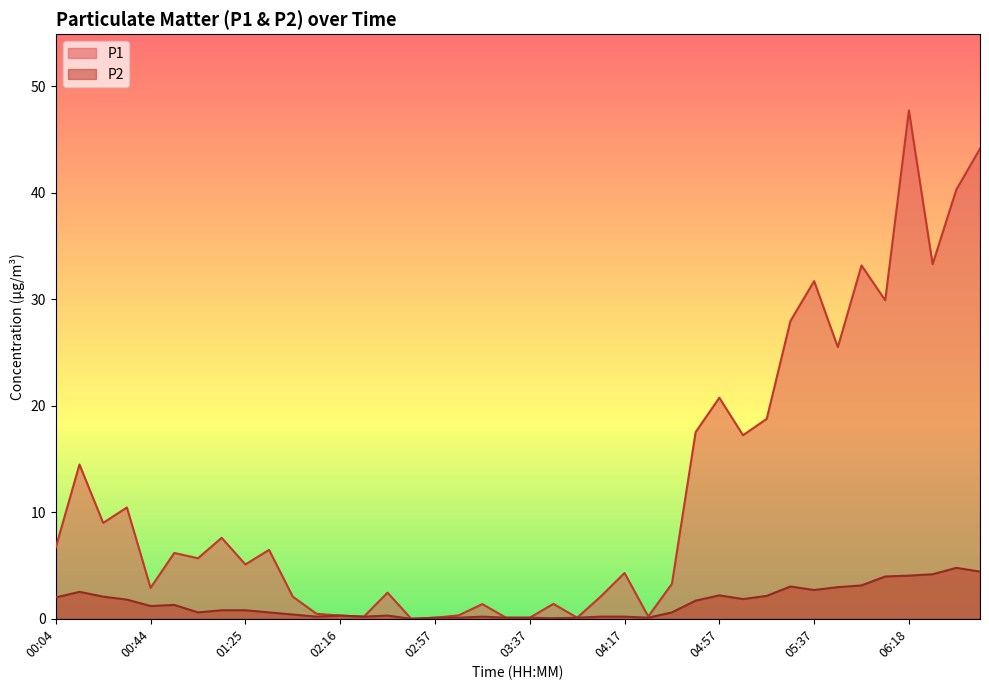

True or false: P2 and P1 intersect in this chart.

False